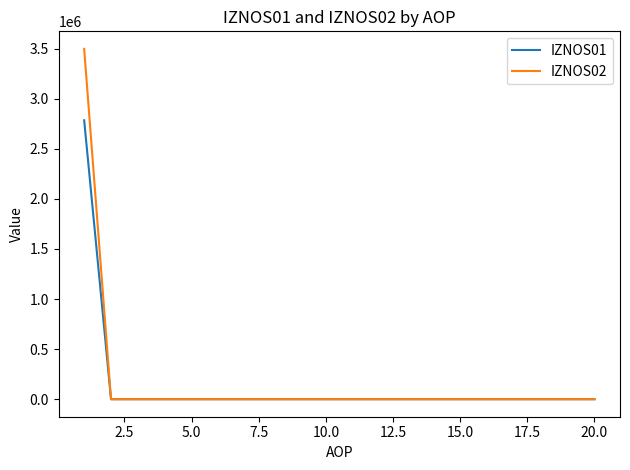

What is the greatest value displayed?

3497131.2